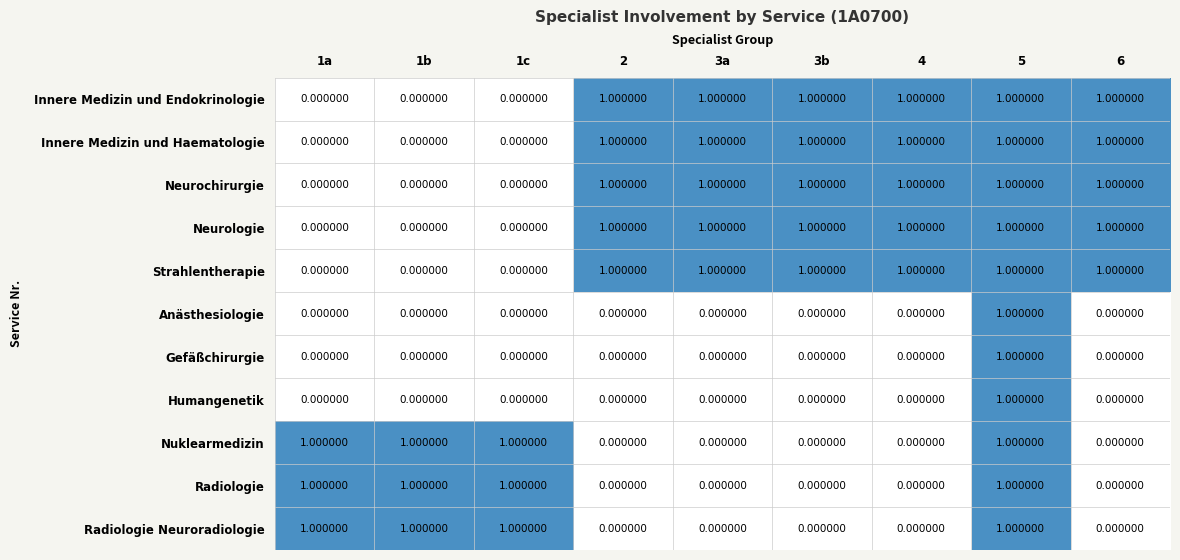

What is the total value across all series at 4?

5